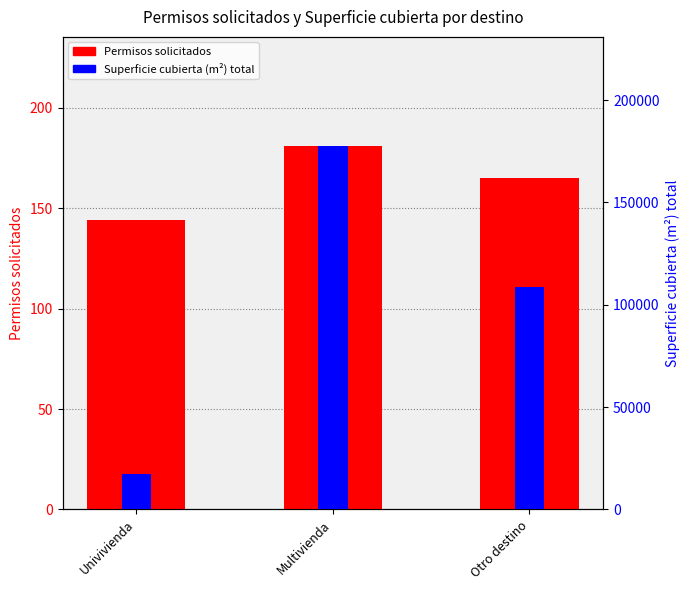

What is the maximum value for Superficie cubierta (m²) total?

177610